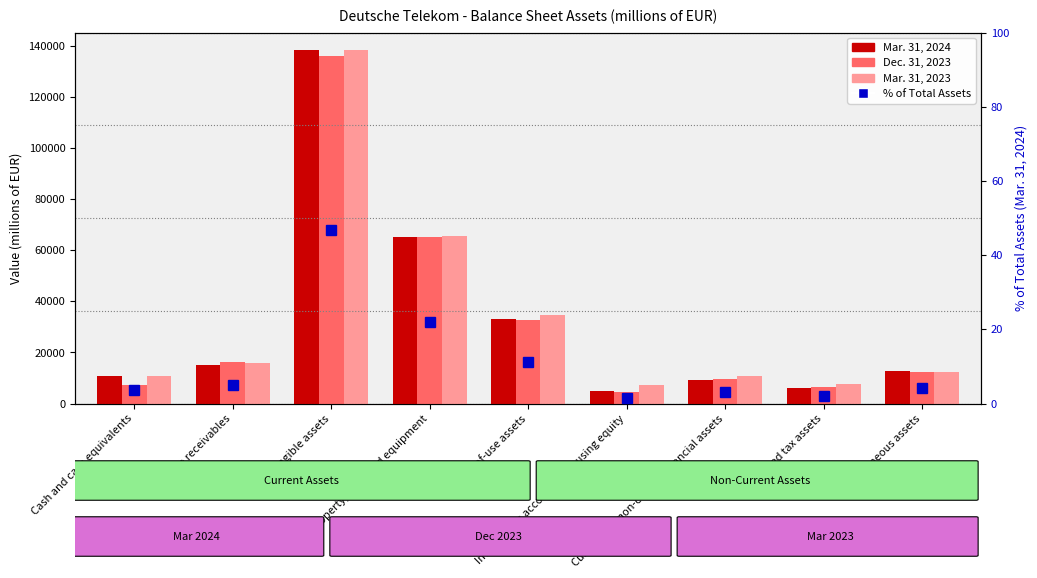

Which series has the largest total across all categories?

Mar. 31, 2023